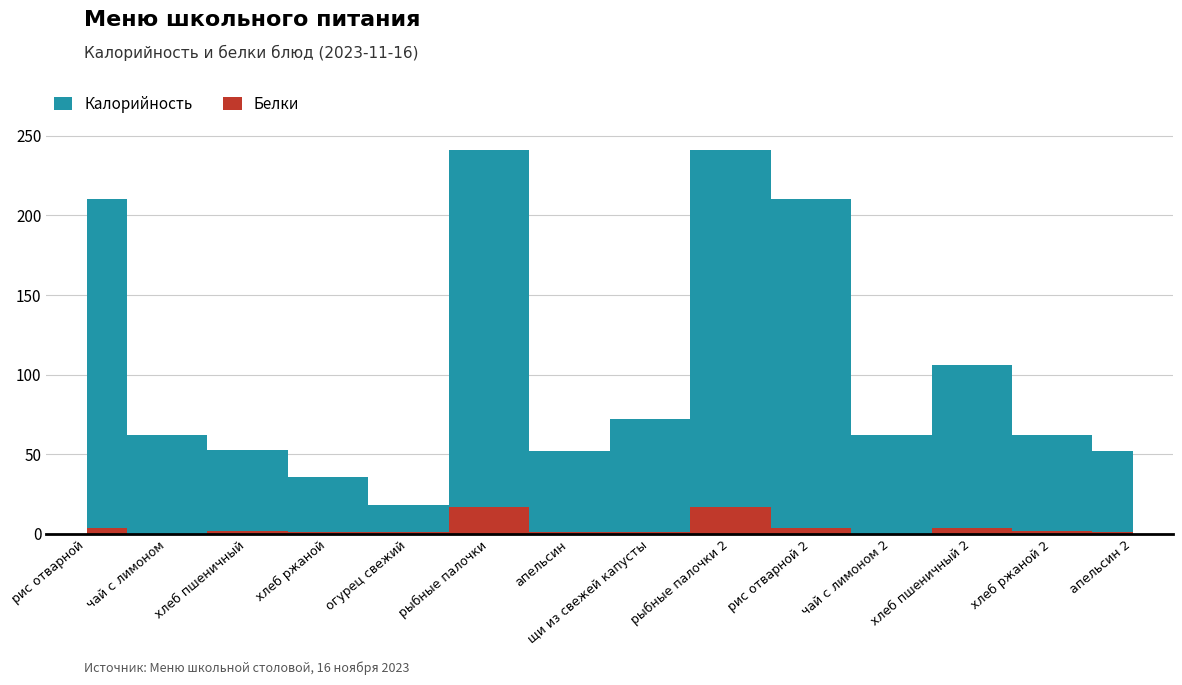

Which category has the highest value in the Белки series?

рыбные палочки